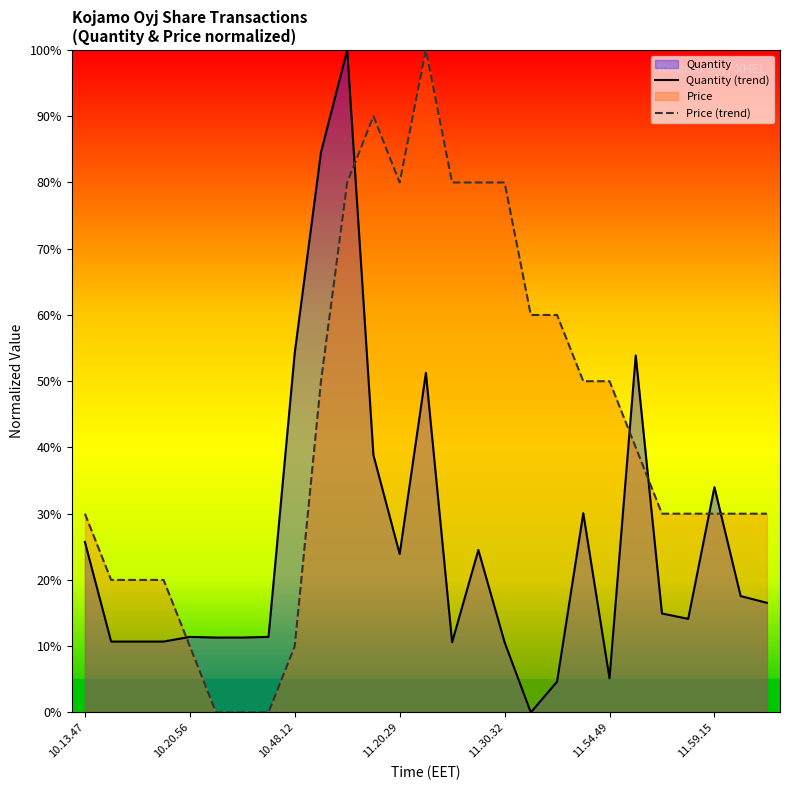

The value of Quantity (trend) at 11.20.29 is 23.9. True or false?

True